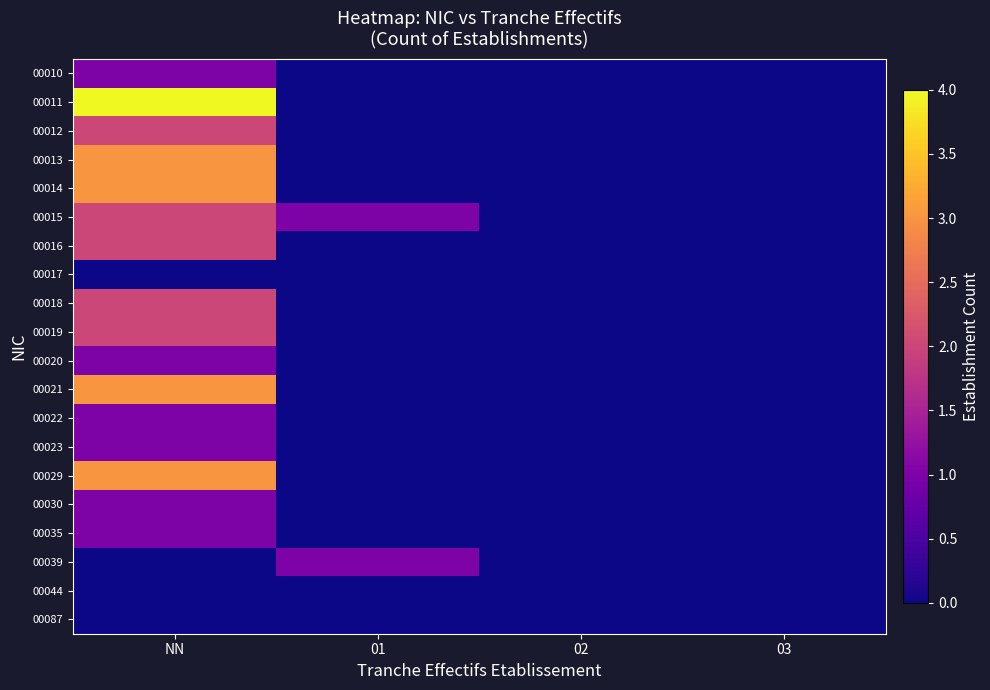

Reading left to right, list all the values displayed in this chart.

00010: NN=1	01=0	02=0	03=0
00011: NN=4	01=0	02=0	03=0
00012: NN=2	01=0	02=0	03=0
00013: NN=3	01=0	02=0	03=0
00014: NN=3	01=0	02=0	03=0
00015: NN=2	01=1	02=0	03=0
00016: NN=2	01=0	02=0	03=0
00017: NN=0	01=0	02=0	03=0
00018: NN=2	01=0	02=0	03=0
00019: NN=2	01=0	02=0	03=0
00020: NN=1	01=0	02=0	03=0
00021: NN=3	01=0	02=0	03=0
00022: NN=1	01=0	02=0	03=0
00023: NN=1	01=0	02=0	03=0
00029: NN=3	01=0	02=0	03=0
00030: NN=1	01=0	02=0	03=0
00035: NN=1	01=0	02=0	03=0
00039: NN=0	01=1	02=0	03=0
00044: NN=0	01=0	02=0	03=0
00087: NN=0	01=0	02=0	03=0